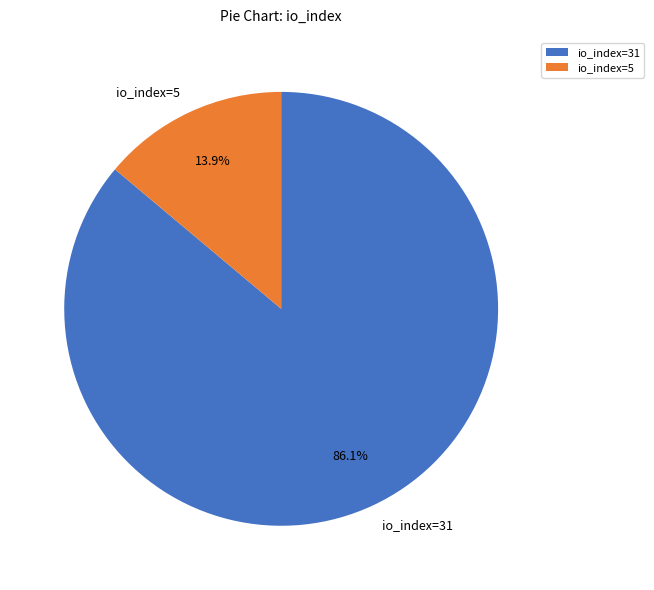

What is the total percentage of io_index=31 and io_index=5?

100.0%